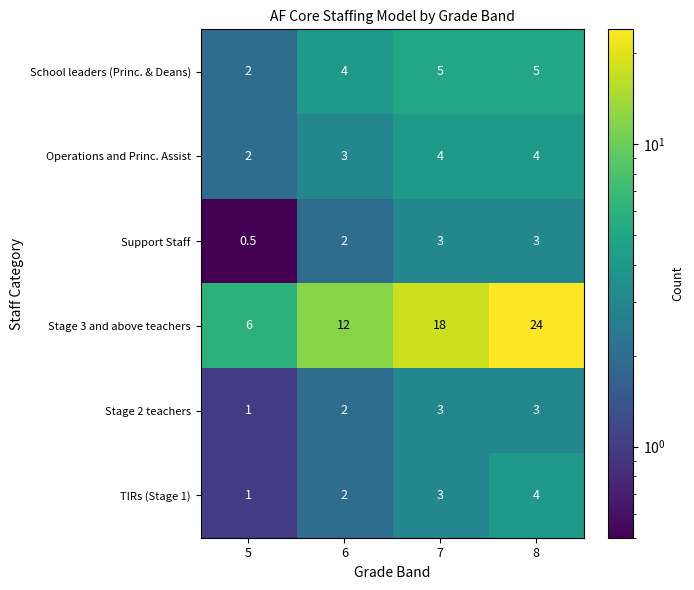

What is the difference between the maximum and minimum values in the Operations and Princ. Assist series?

2.0